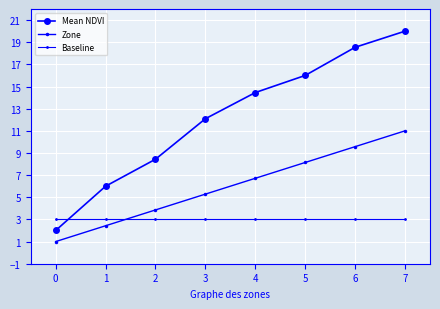

How many lines are shown in the chart?

3